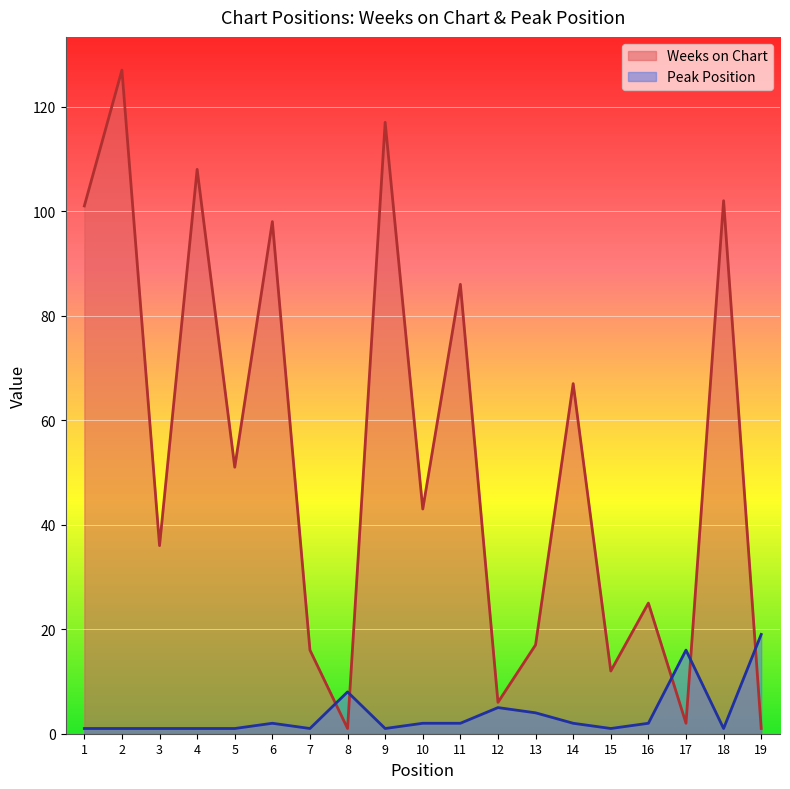

Reading right to left, list all the values displayed in this chart.

Weeks on Chart: 19=1	18=102	17=2	16=25	15=12	14=67	13=17	12=6	11=86	10=43	9=117	8=1	7=16	6=98	5=51	4=108	3=36	2=127	1=101
Peak Position: 19=19	18=1	17=16	16=2	15=1	14=2	13=4	12=5	11=2	10=2	9=1	8=8	7=1	6=2	5=1	4=1	3=1	2=1	1=1